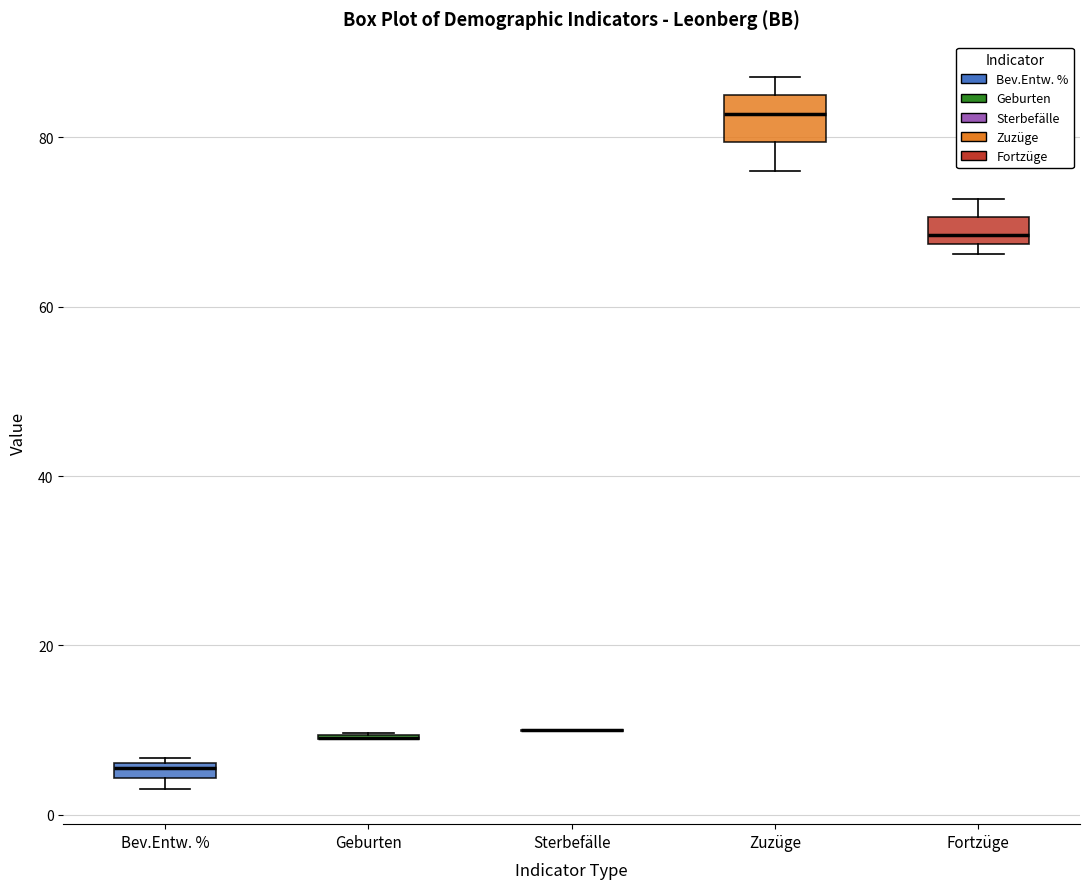

Which box is the tallest, from its lower edge to its upper edge?

Zuzüge